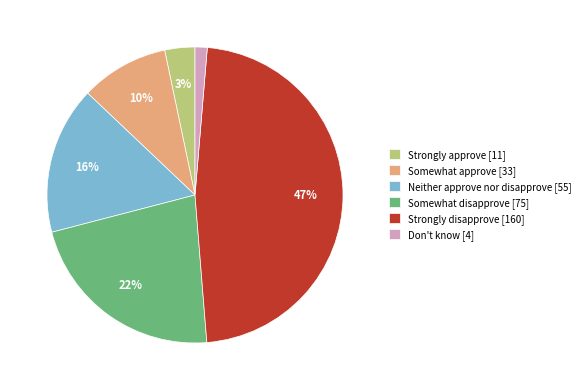

Do Neither approve nor disapprove [55] and Don't know [4] together represent more than half of the pie?

No